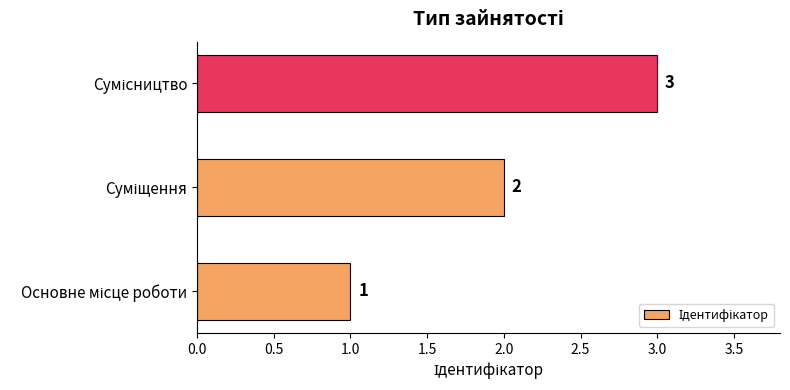

How many data points are less than 2?

1